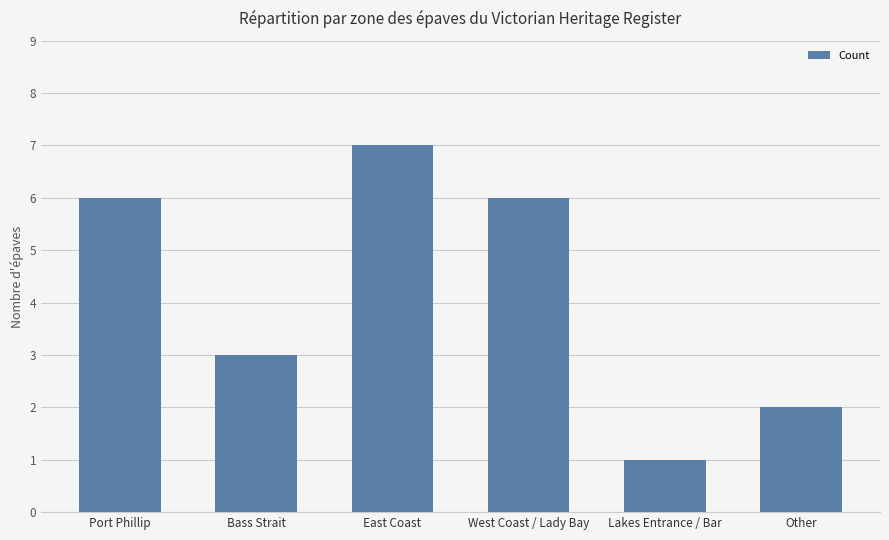

At which category does the chart reach its minimum across all series?

Lakes Entrance / Bar